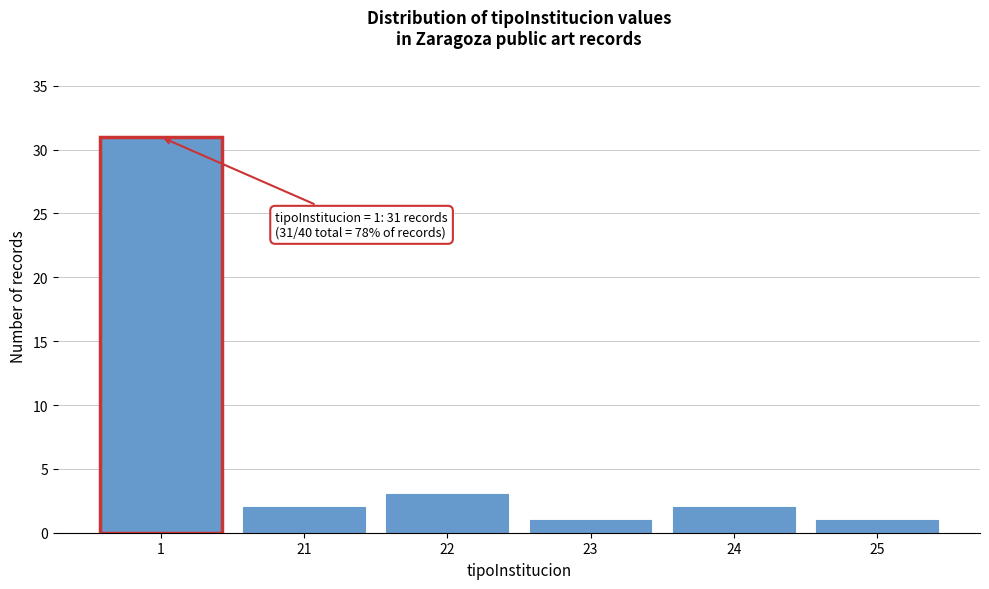

Reading left to right, extract all data points from this chart.

1=31	21=2	22=3	23=1	24=2	25=1